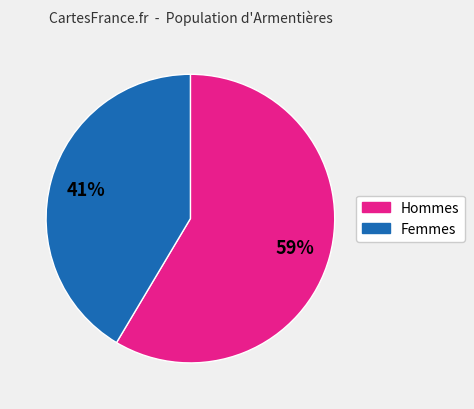

Does any single category account for the majority?

Yes